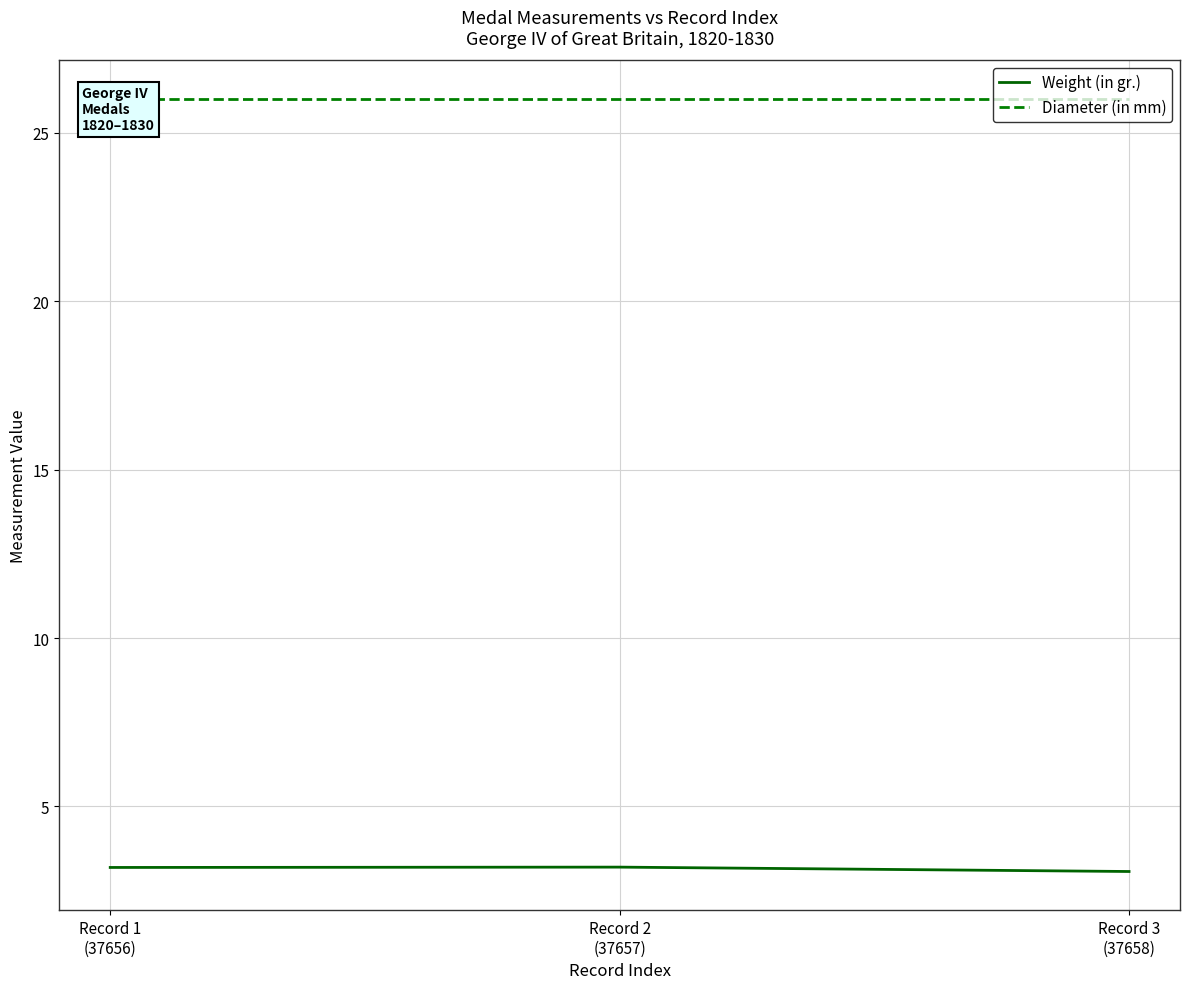

Is it true that Diameter (in mm) equals 14.6 at Record 1
(37656)?

False